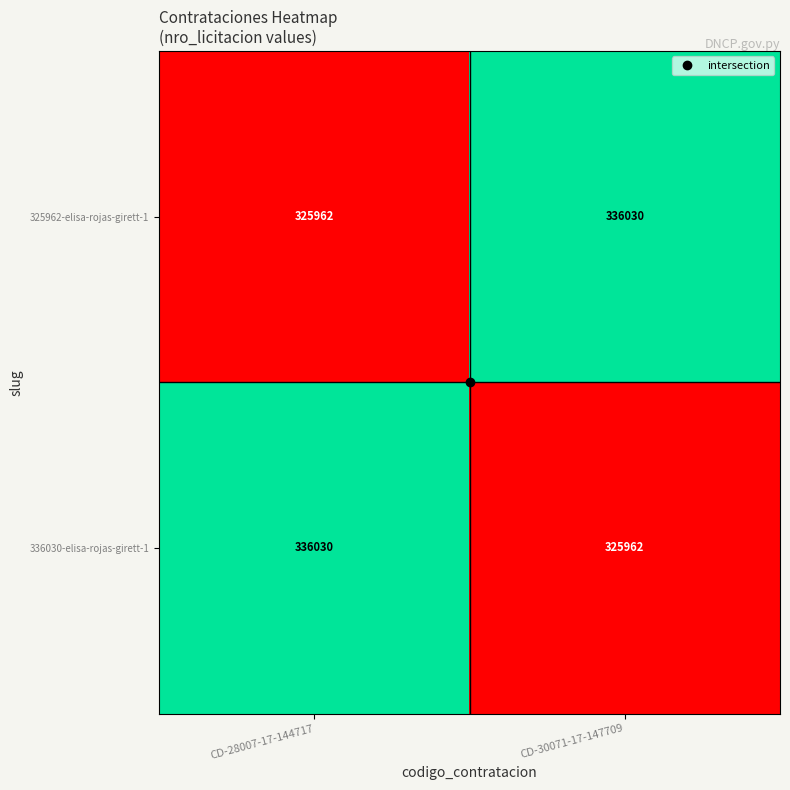

At which label is 325962-elisa-rojas-girett-1 closest to 330996?

CD-28007-17-144717